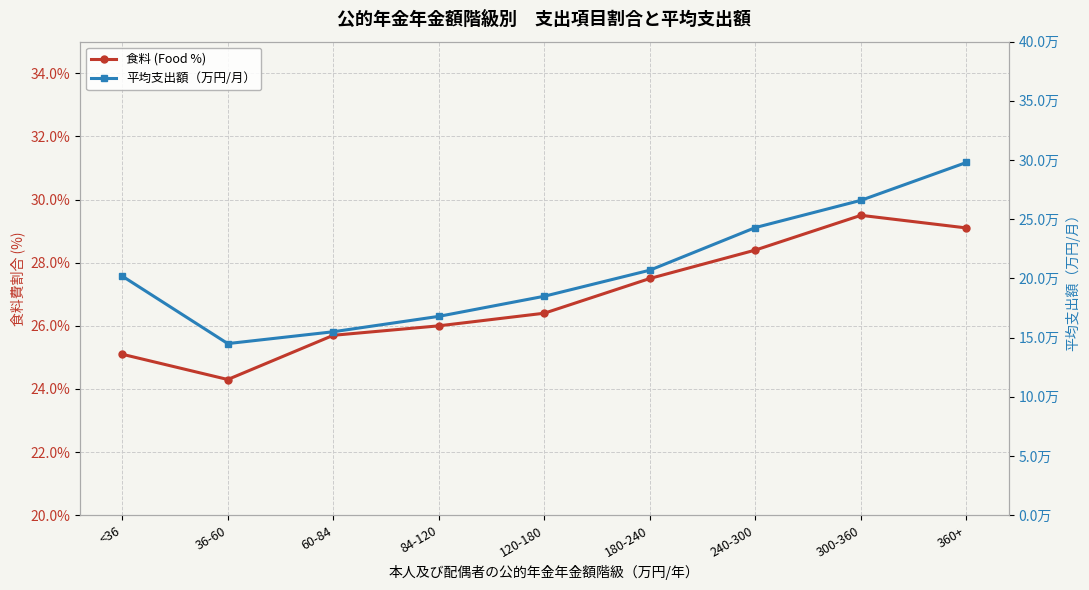

Reading left to right, transcribe all the data shown in this chart.

食料 (Food %): <36=25.1	36-60=24.3	60-84=25.7	84-120=26.0	120-180=26.4	180-240=27.5	240-300=28.4	300-360=29.5	360+=29.1
平均支出額（万円/月）: <36=20.2	36-60=14.5	60-84=15.5	84-120=16.8	120-180=18.5	180-240=20.7	240-300=24.3	300-360=26.6	360+=29.8